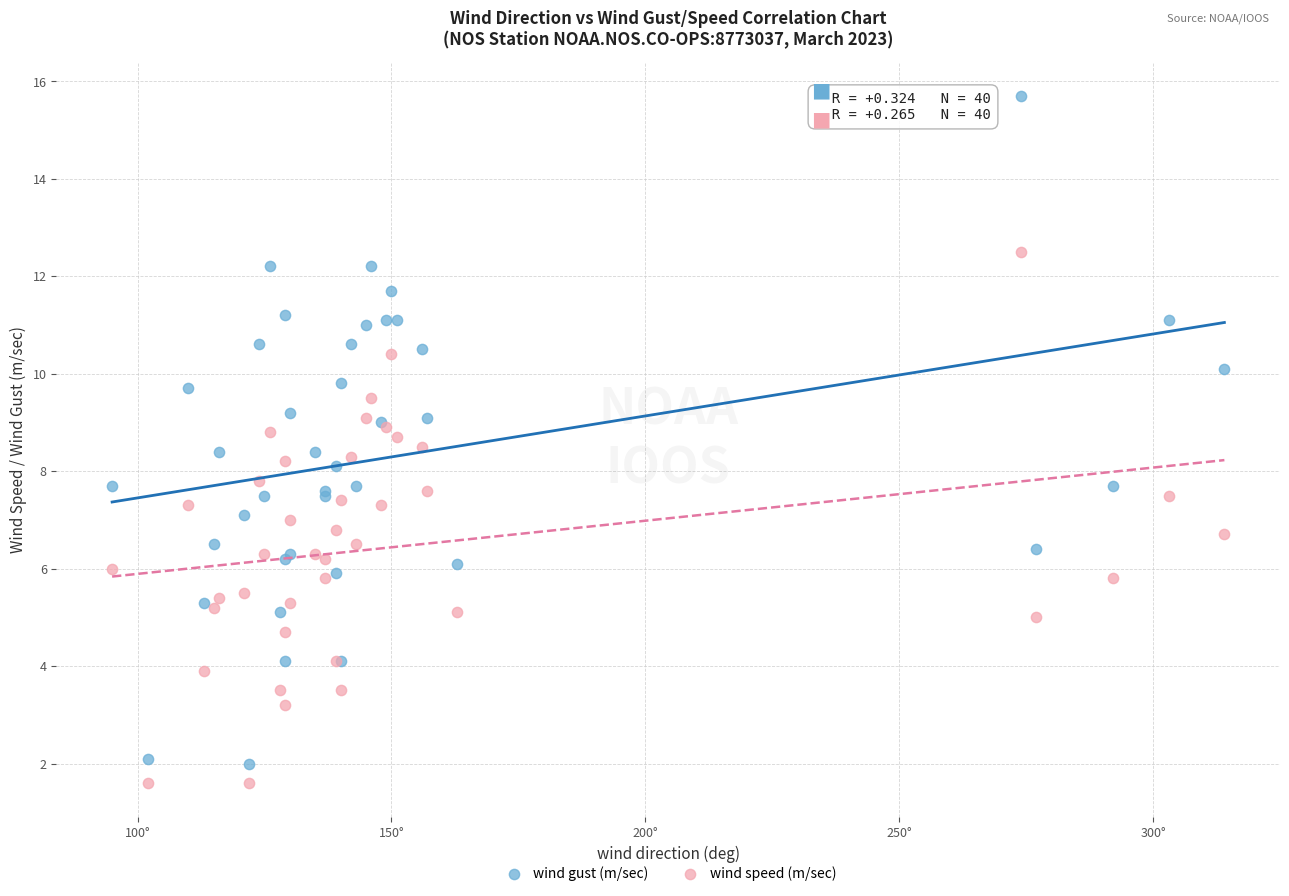

What is the X range (max minus min) for the scatter plot?

219.0